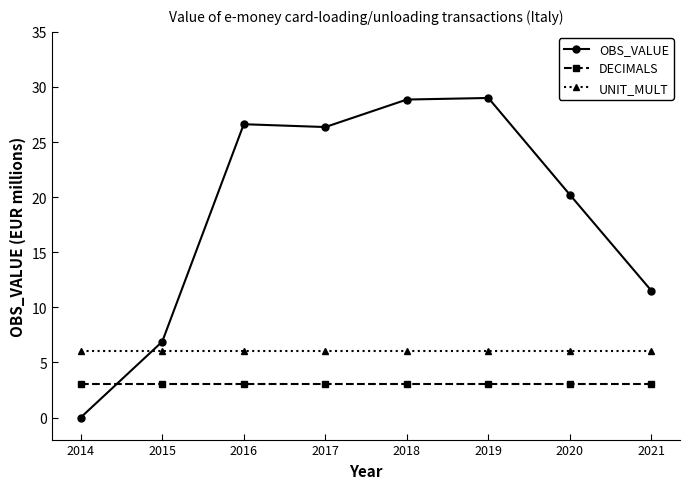

Between 2016 and 2018, which series saw the biggest shift?

OBS_VALUE